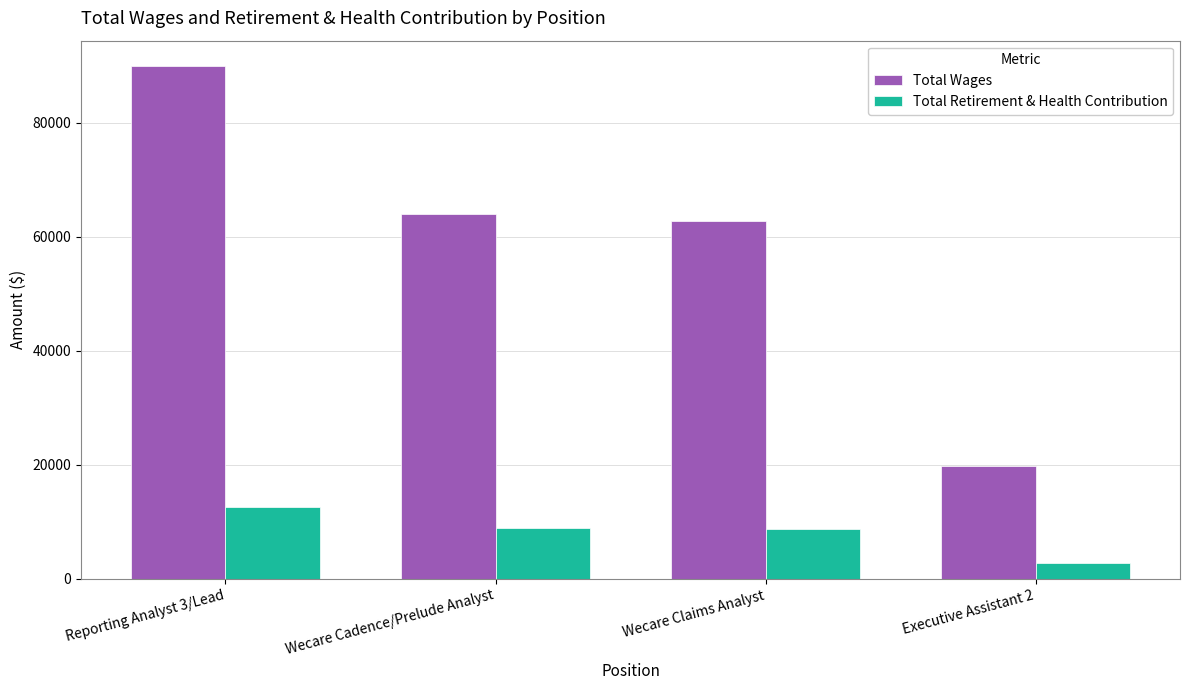

What is the value of the Total Retirement & Health Contribution bar at the 1st from the left?

12583